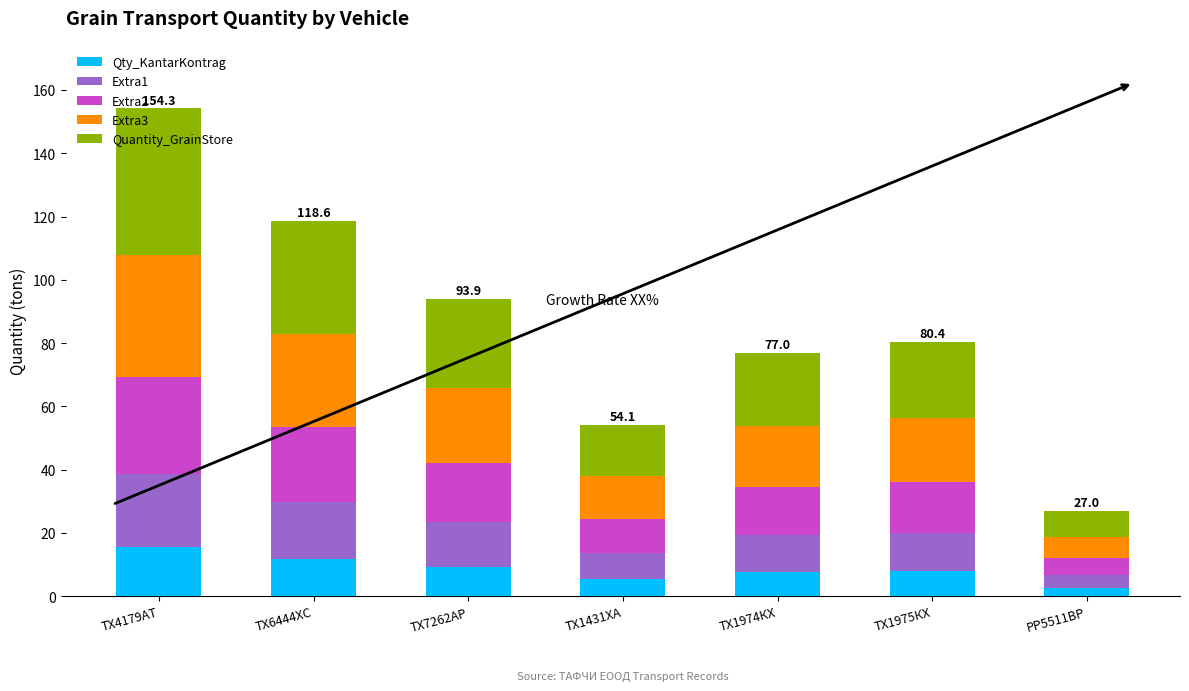

What is the maximum value for Qty_KantarKontrag?

15.4